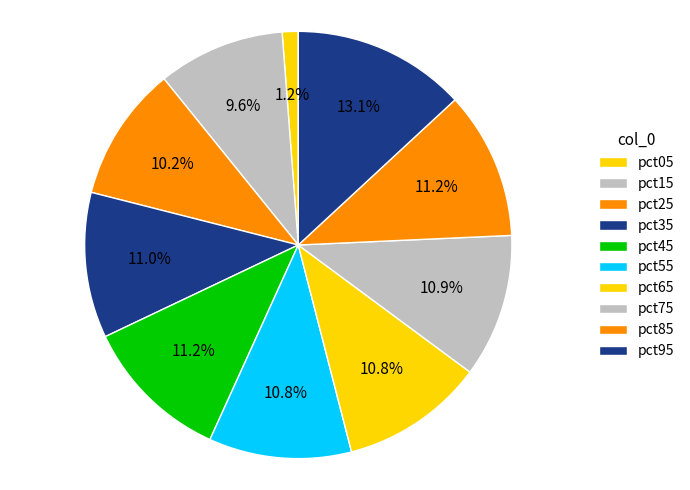

How many segments does this pie chart have?

10